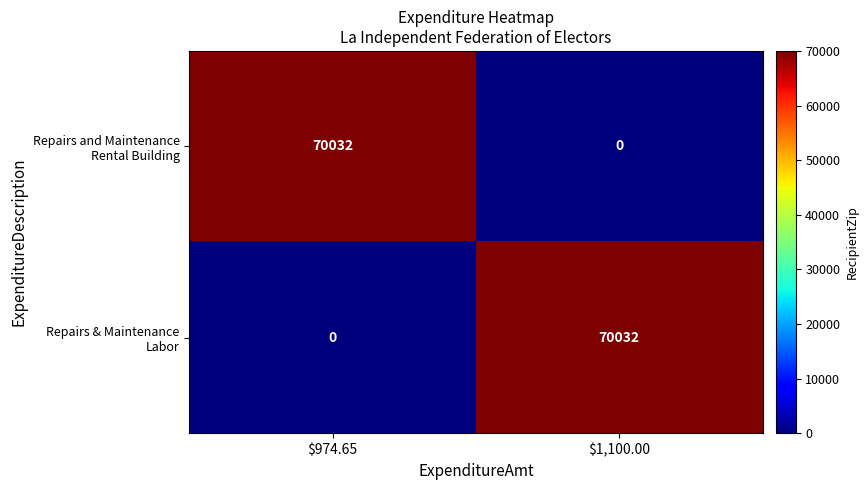

What is the total value across all series at $974.65?

70032